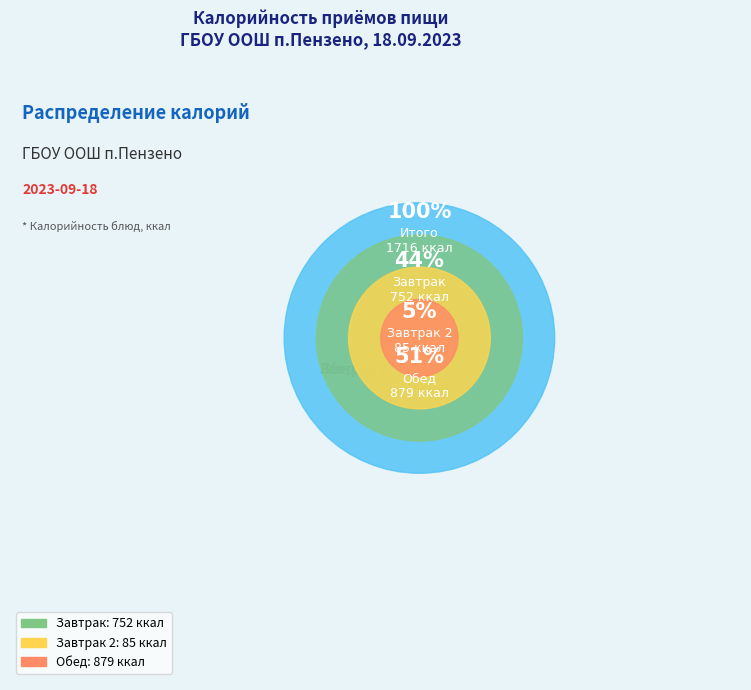

What is the ratio of the value at Завтрак 2 to the value at Обед?

0.1